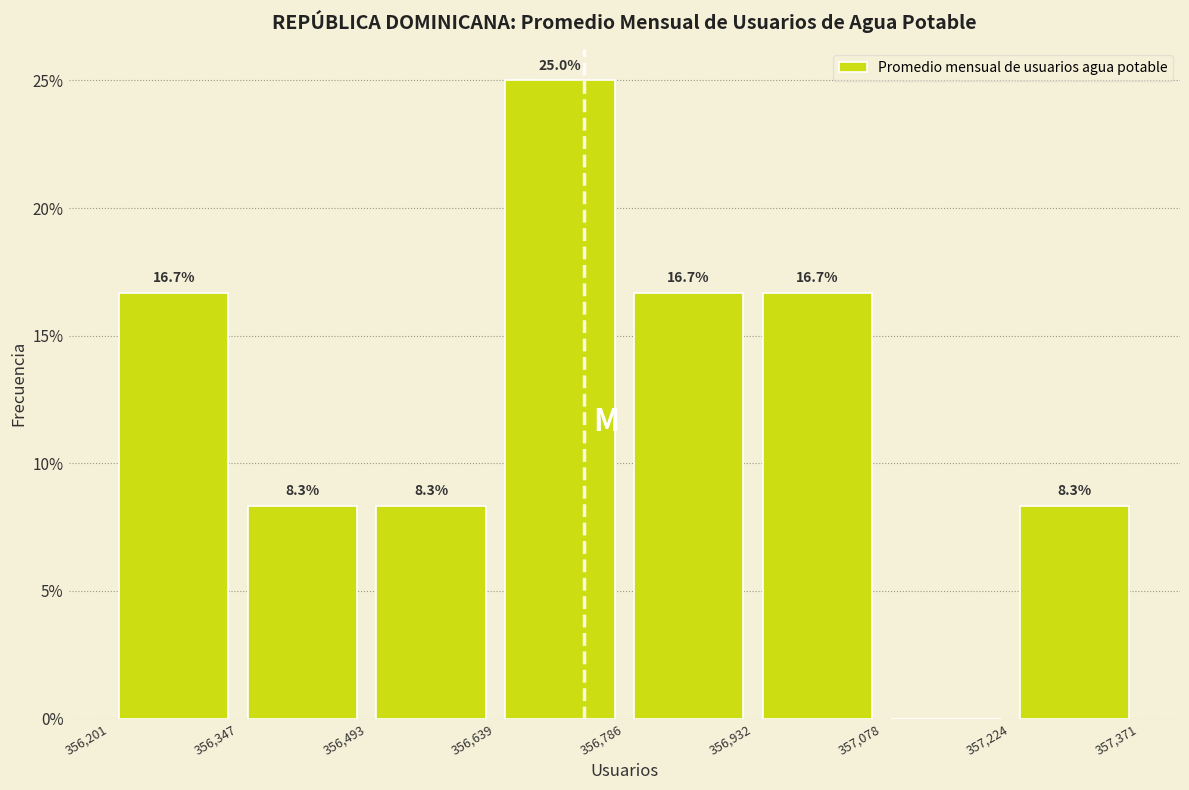

Which range on the x-axis has the tallest bar?

356,639 to 356,786